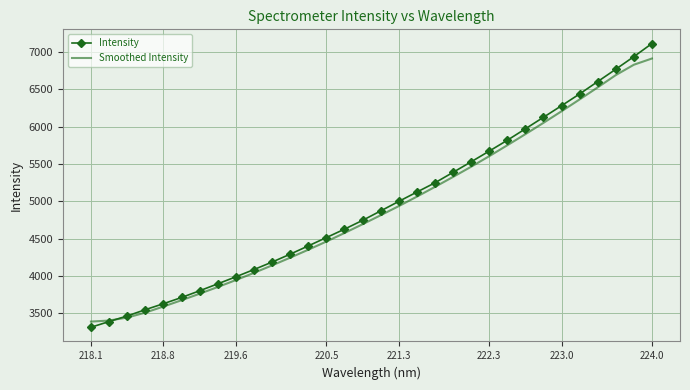

What is the maximum value shown in the chart?

7111.3